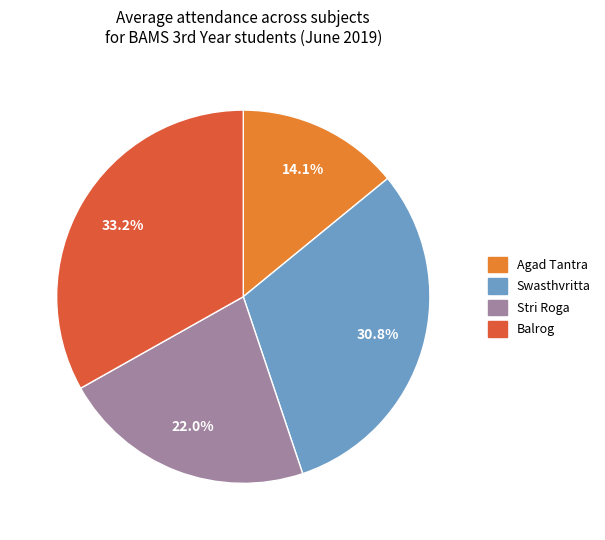

To the nearest percent, what is the average slice percentage?

25%